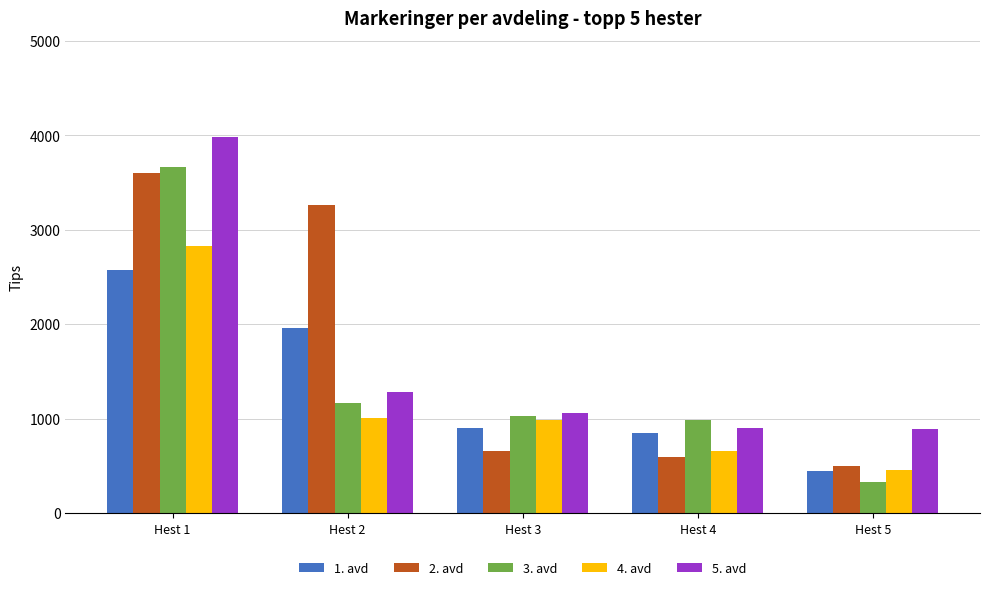

What is the difference between the highest and lowest values at Hest 2?

2260